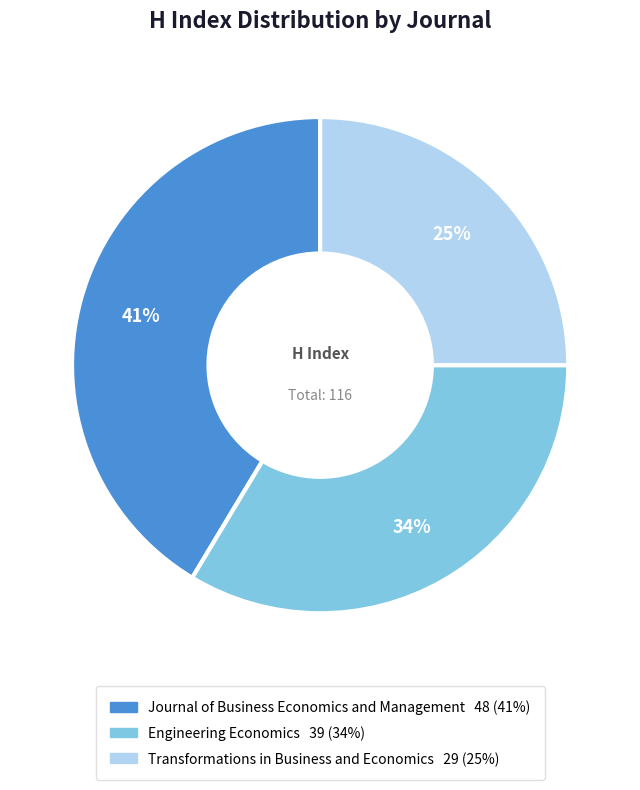

Does Transformations in Business and Economics represent more than half of the total?

No